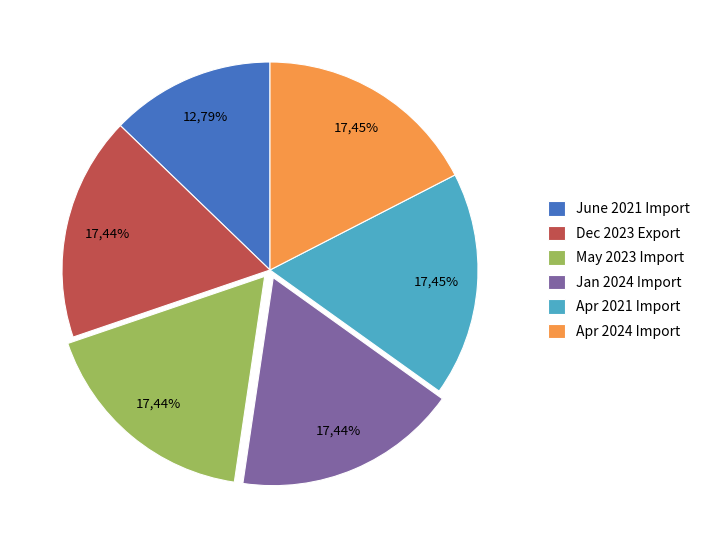

How many slices are in this pie chart?

6